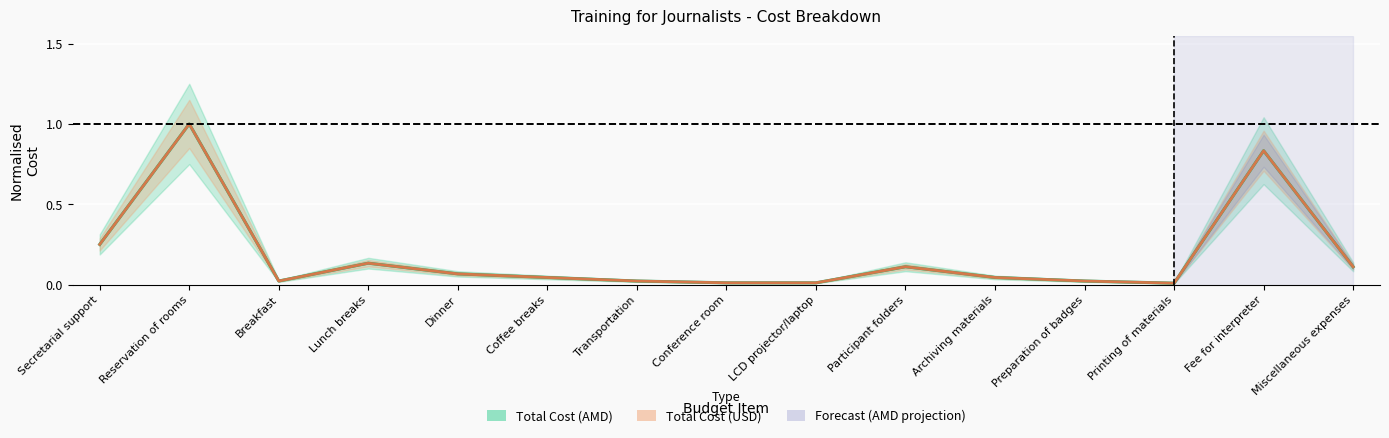

Which has a higher value, Reservation of rooms or LCD projector/laptop?

Reservation of rooms